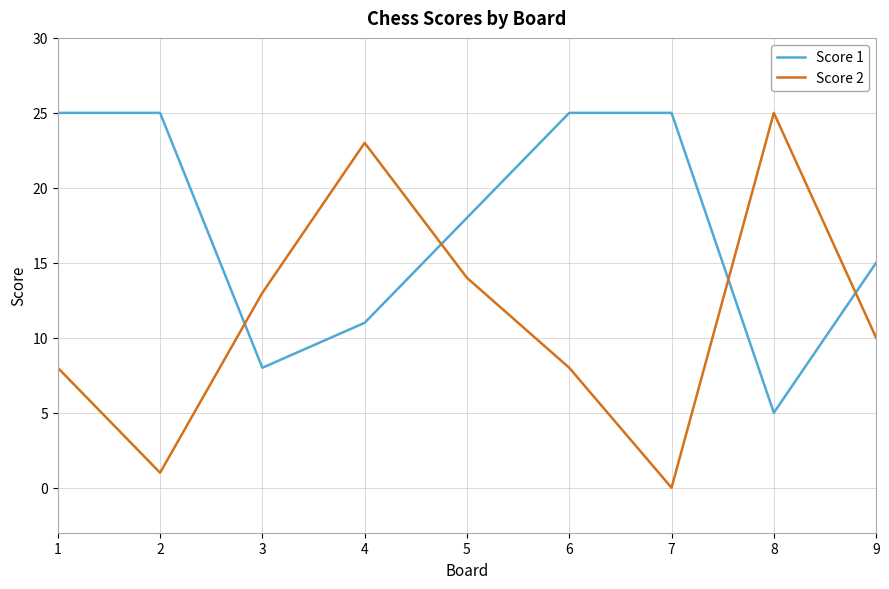

What are all the series names shown in the legend?

Score 1, Score 2